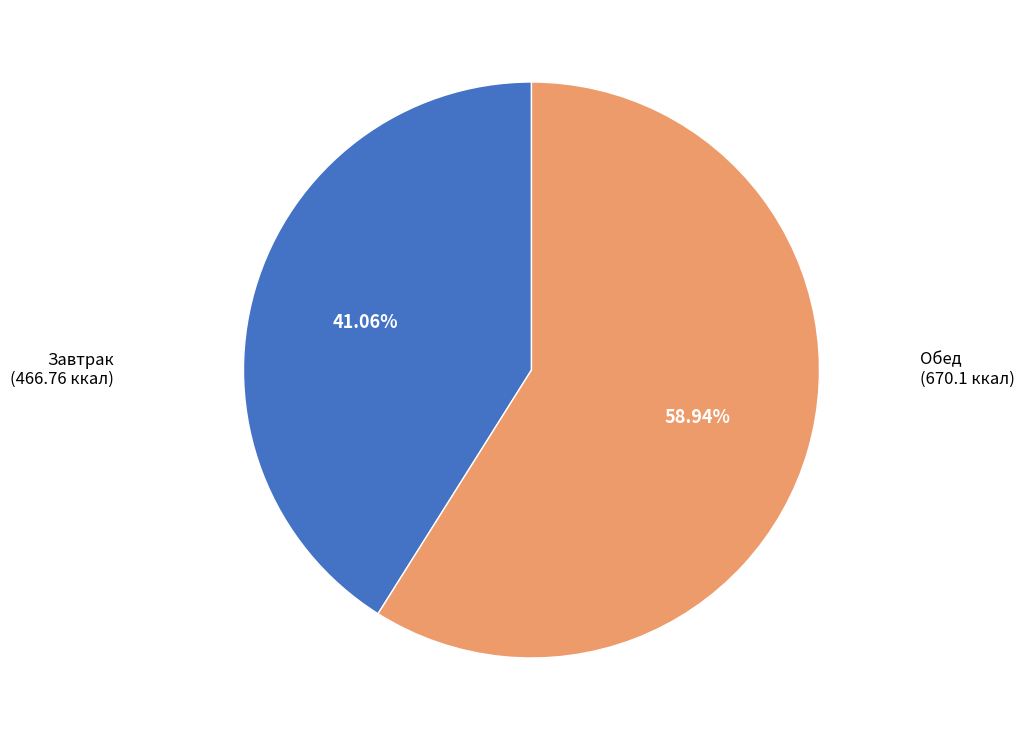

Is there a majority slice in this chart?

Yes